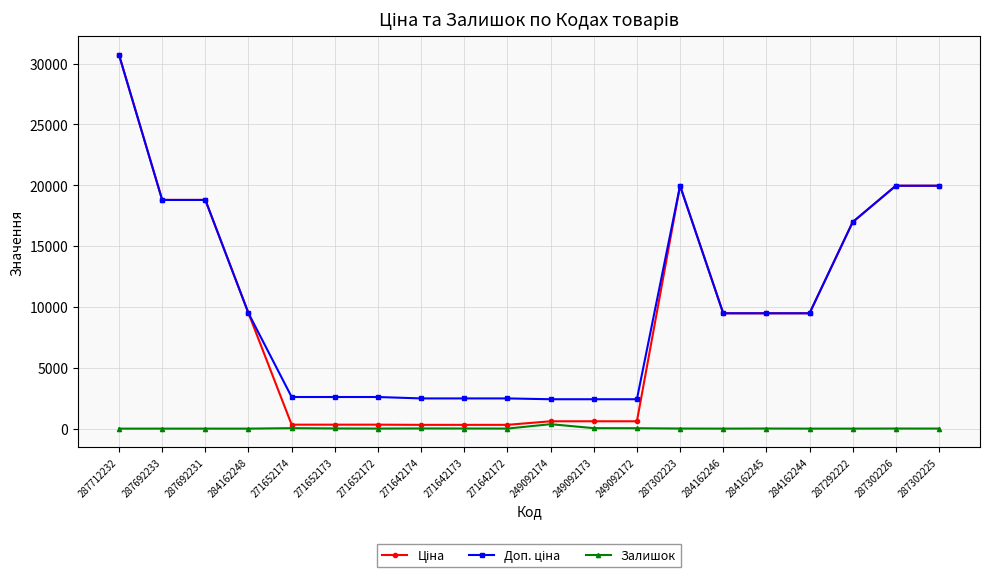

True or false: Залишок has more than 2 points higher than both neighbors.

True